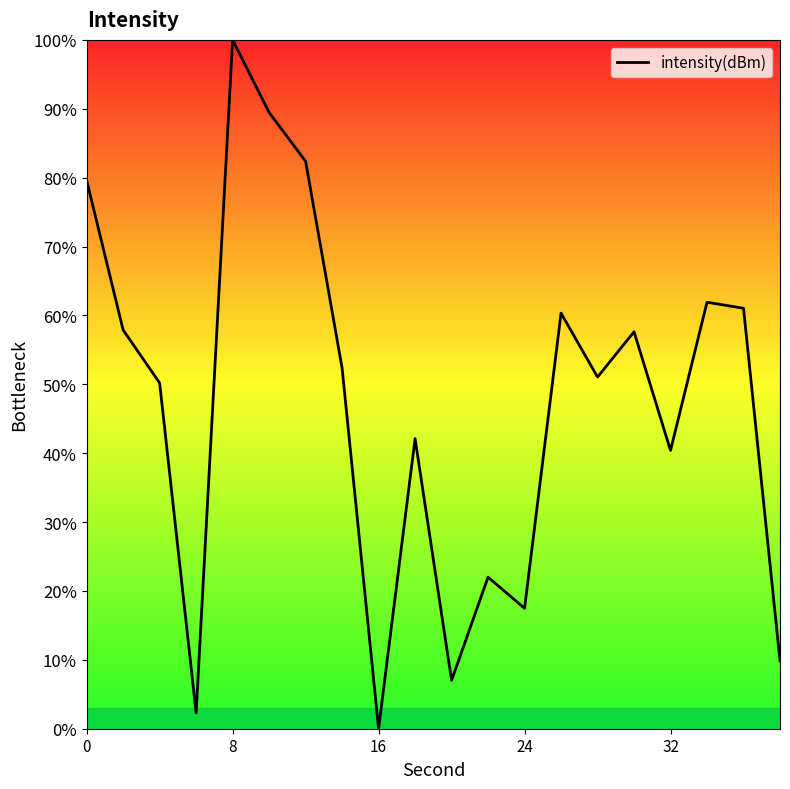

What is the difference between the maximum and minimum values?

100.0